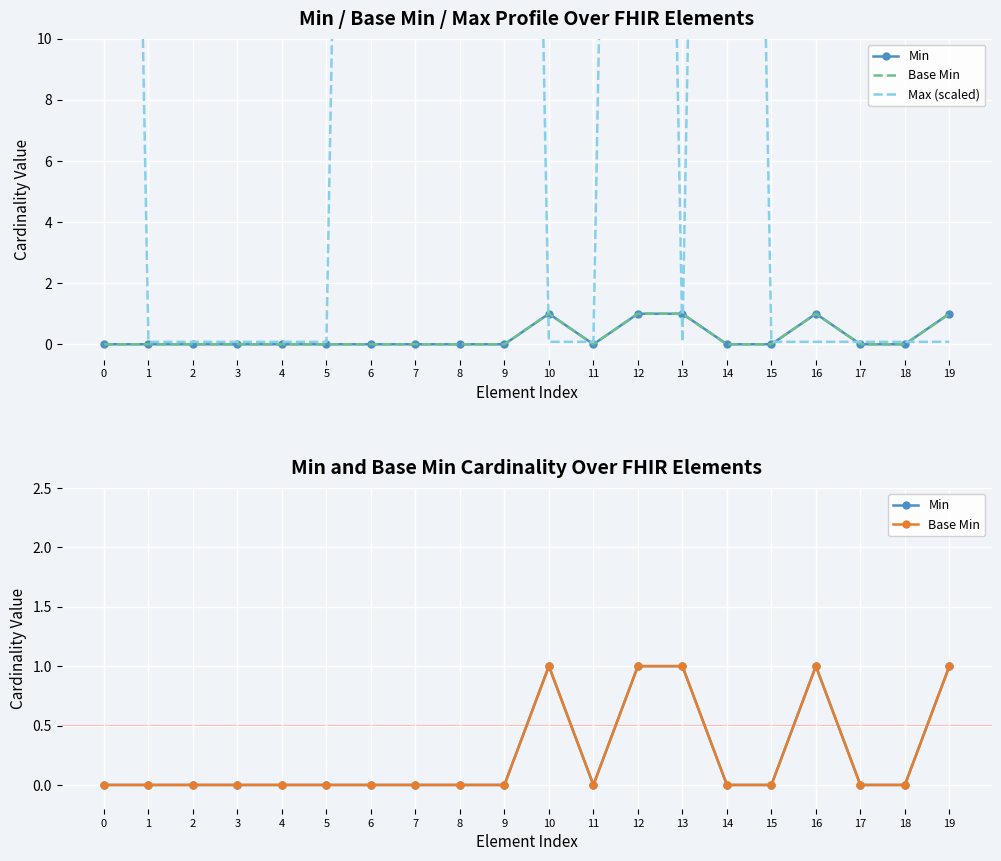

What is the total value across all series at 4?

0.1